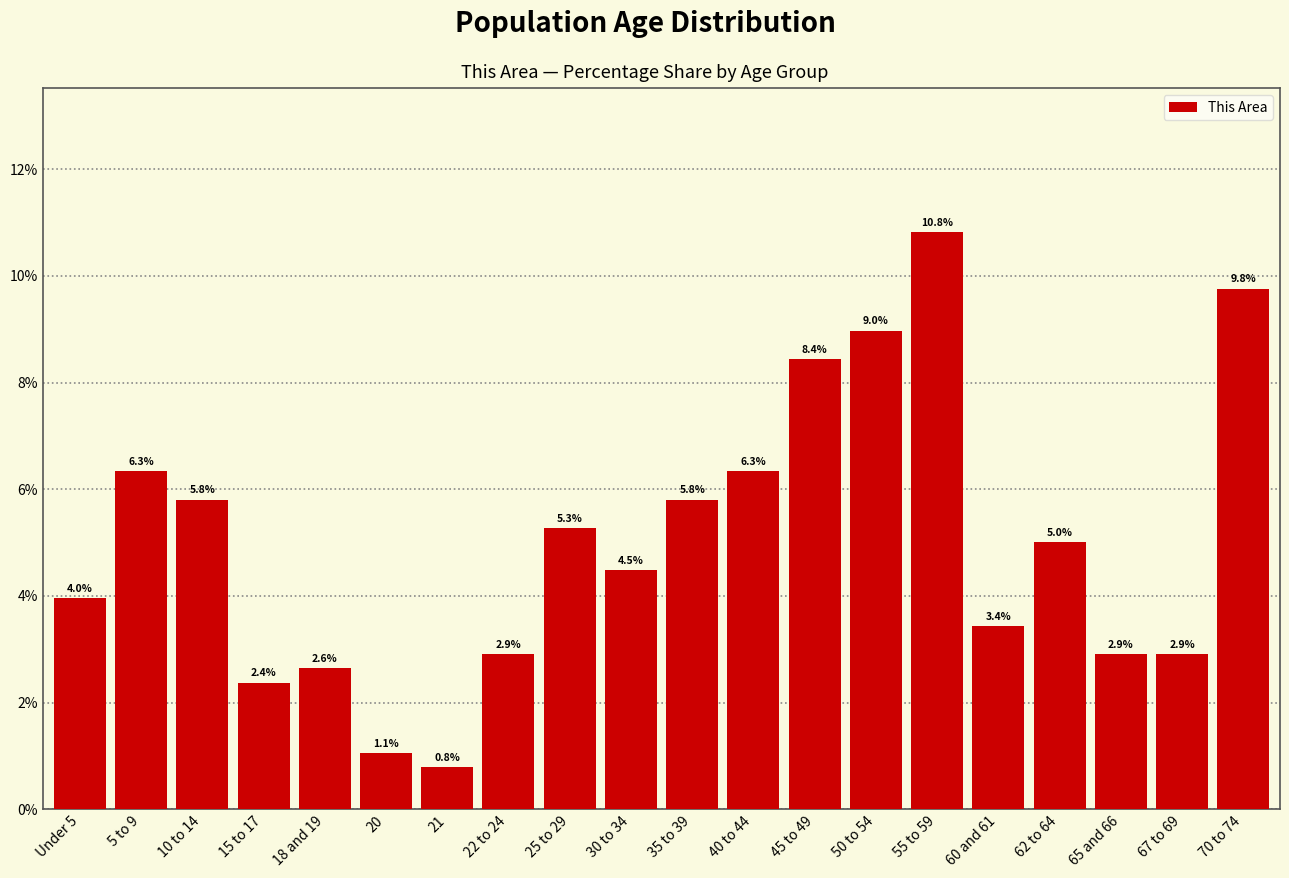

Reading left to right, transcribe all the data shown in this chart.

Under 5=4.0	5 to 9=6.3	10 to 14=5.8	15 to 17=2.4	18 and 19=2.6	20=1.1	21=0.8	22 to 24=2.9	25 to 29=5.3	30 to 34=4.5	35 to 39=5.8	40 to 44=6.3	45 to 49=8.4	50 to 54=9.0	55 to 59=10.8	60 and 61=3.4	62 to 64=5.0	65 and 66=2.9	67 to 69=2.9	70 to 74=9.8